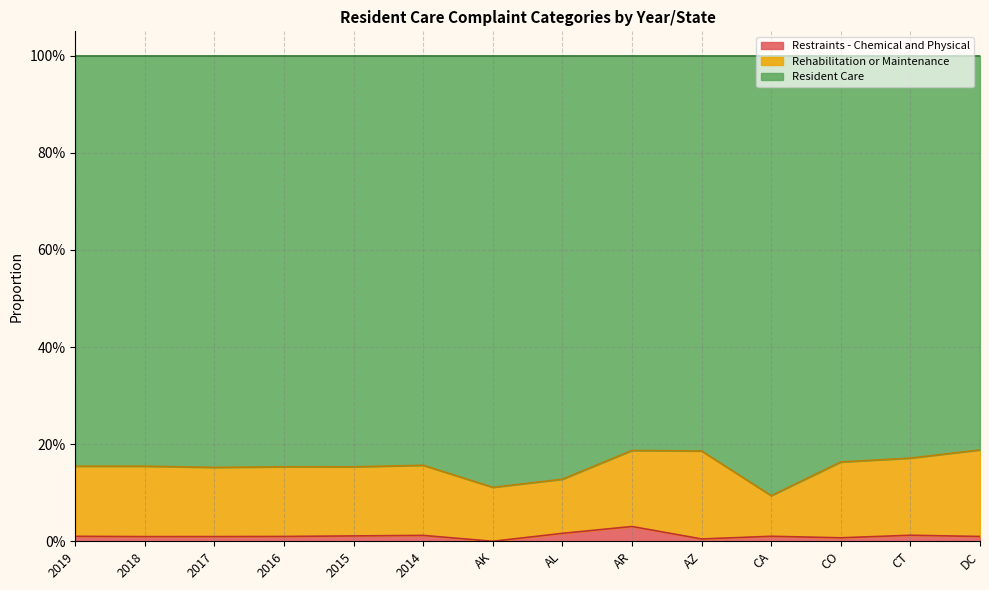

Which series has the largest range (max minus min)?

Care